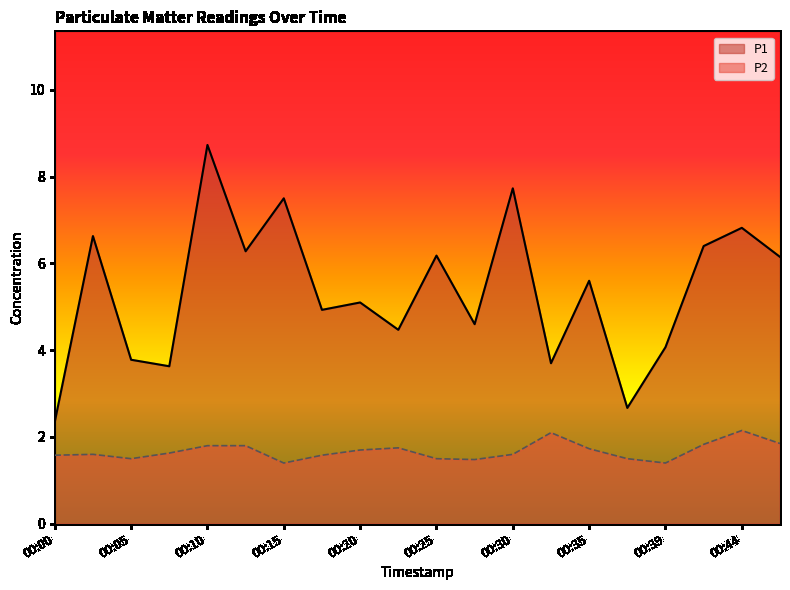

Which category has the highest value across all series?

00:10